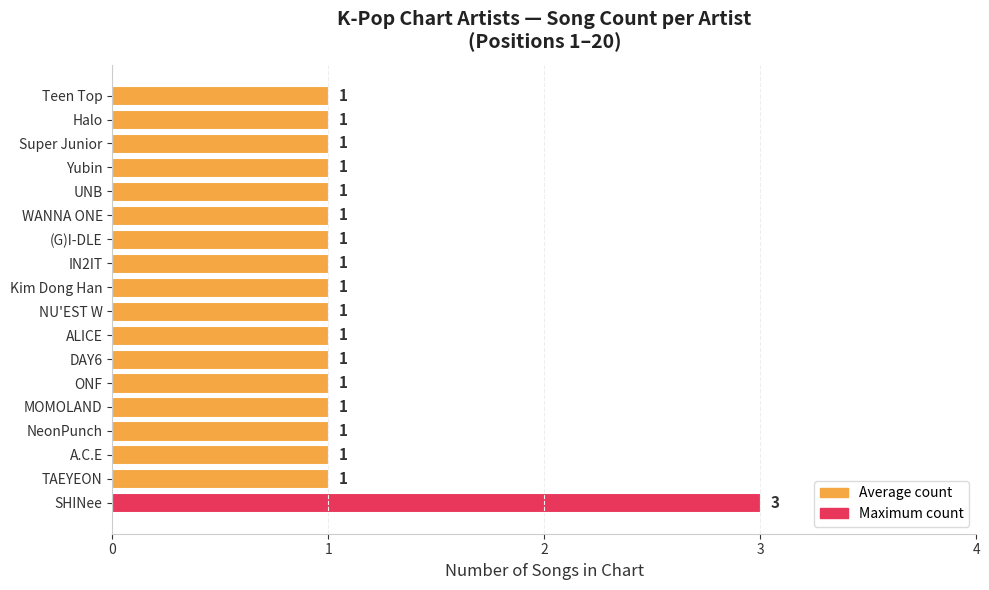

Is it true that the value at Yubin is 0?

False